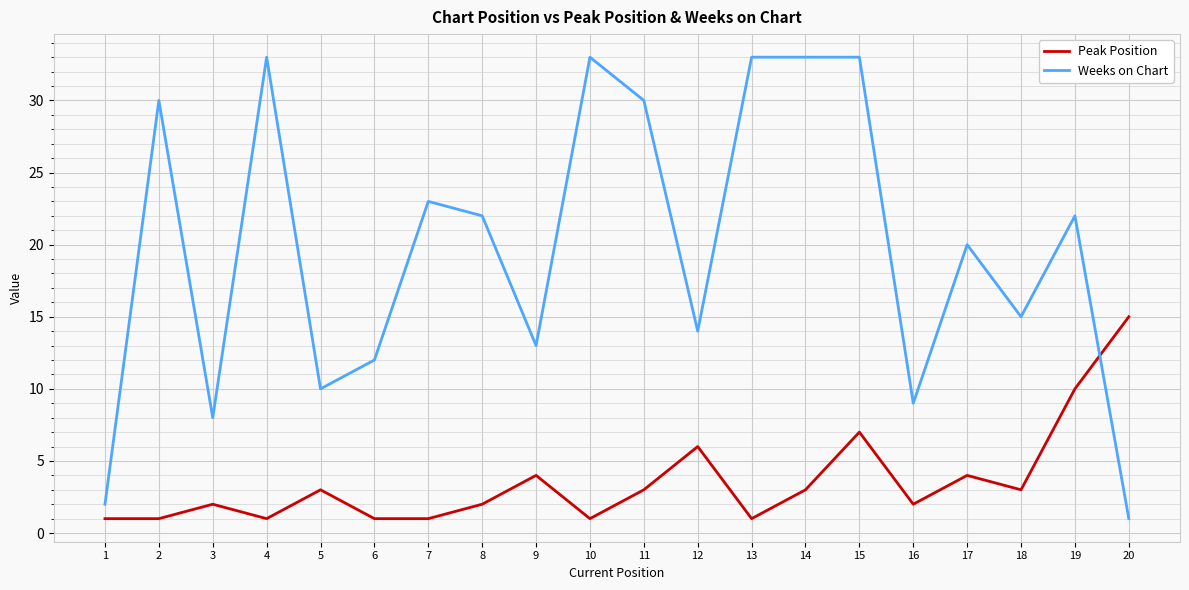

What are all the series names shown in the legend?

Peak Position, Weeks on Chart